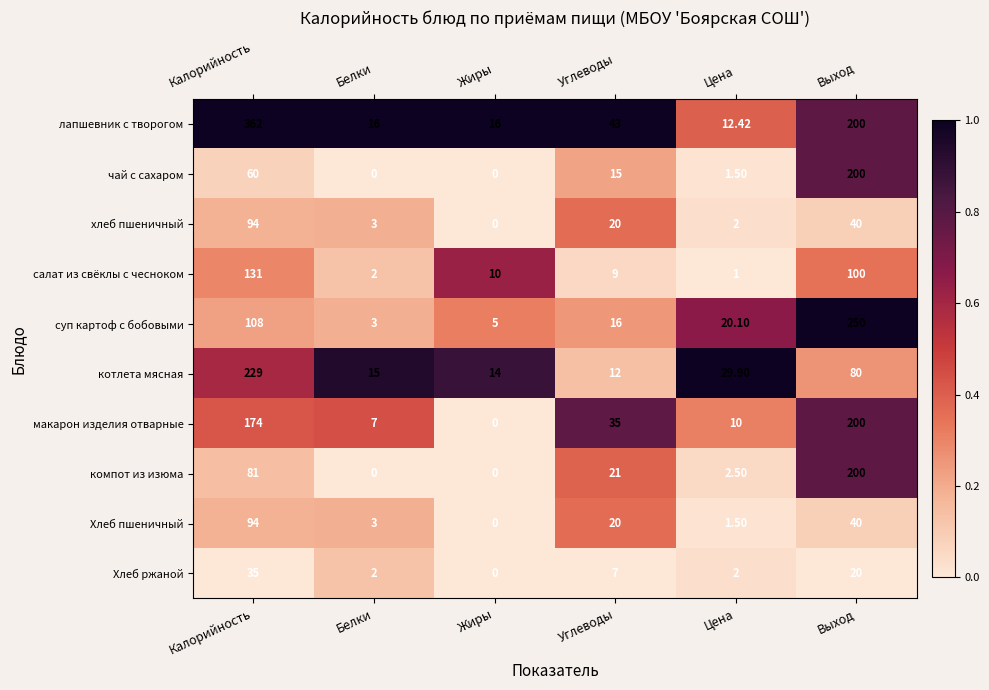

At which label does котлета мясная reach its minimum?

Углеводы